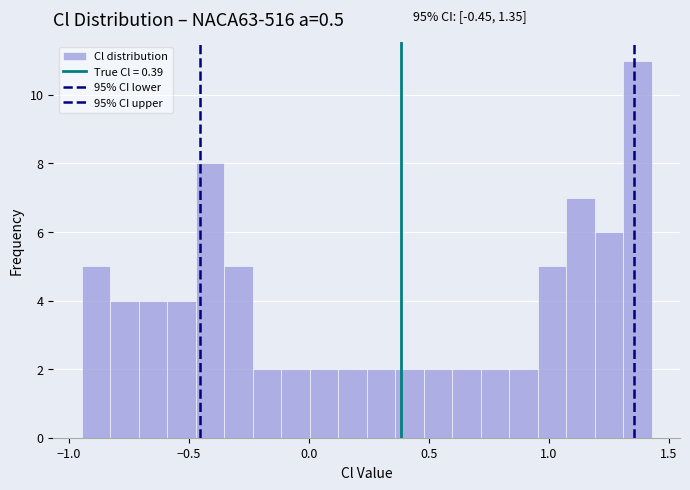

Read against the x-axis, roughly where is the centre of the tallest bar?

1.35